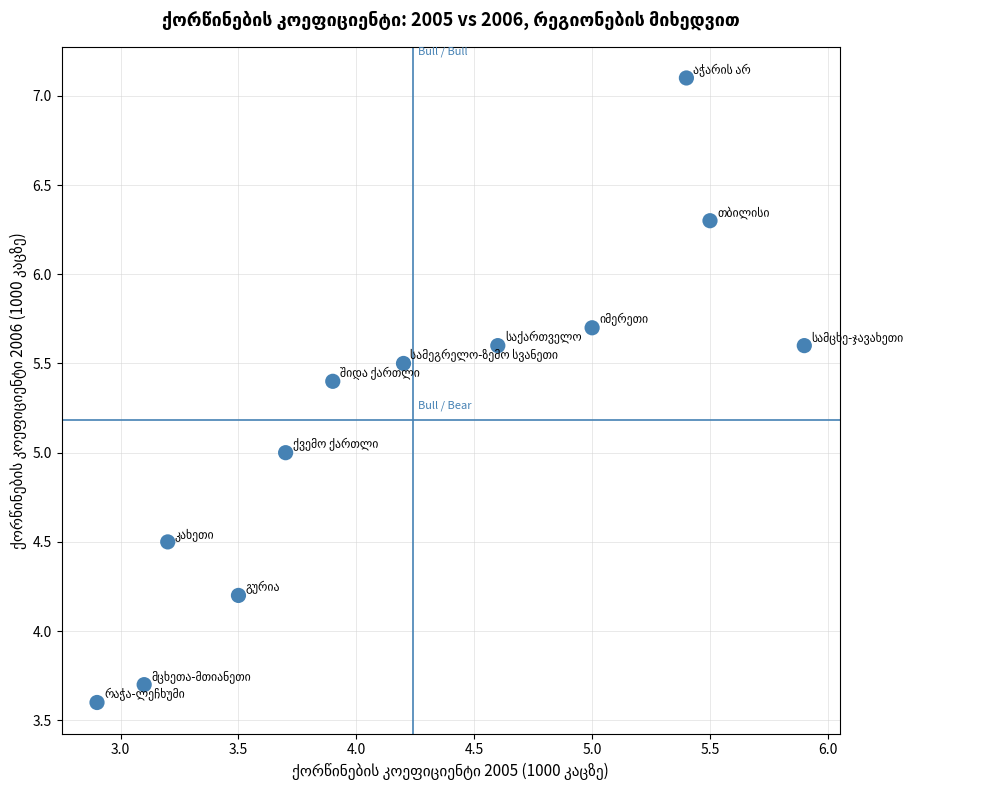

What is the average Y value?

5.2